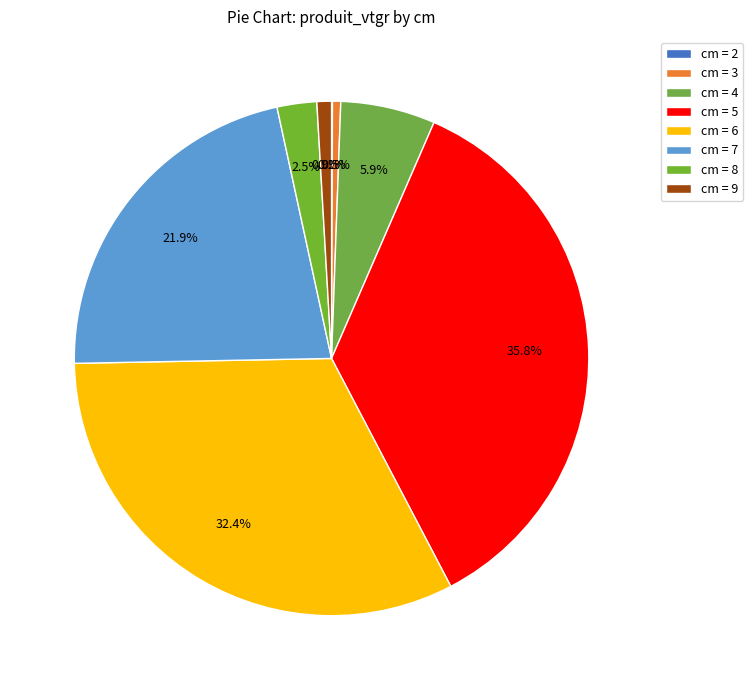

Rank the categories by value from lowest to highest.

2, 3, 9, 8, 4, 7, 6, 5